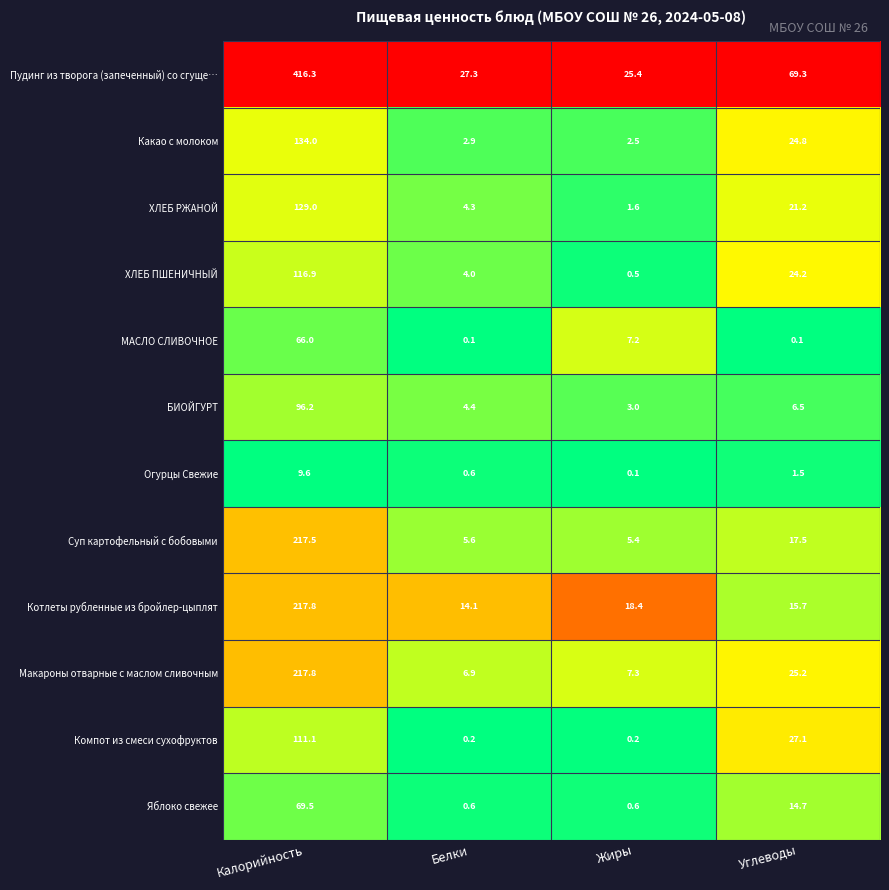

At how many categories does at least one series exceed 0?

4